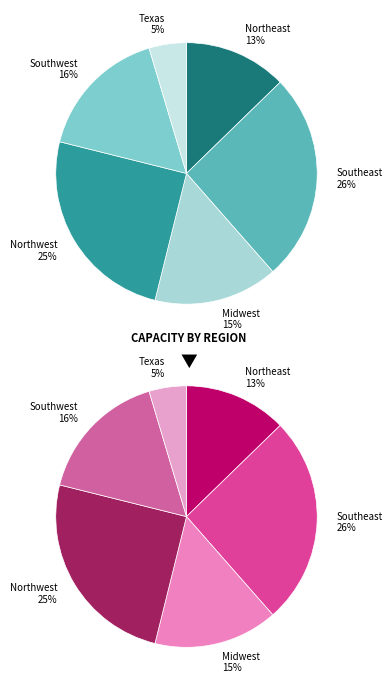

True or false: Midwest accounts for 15% of the total.

True